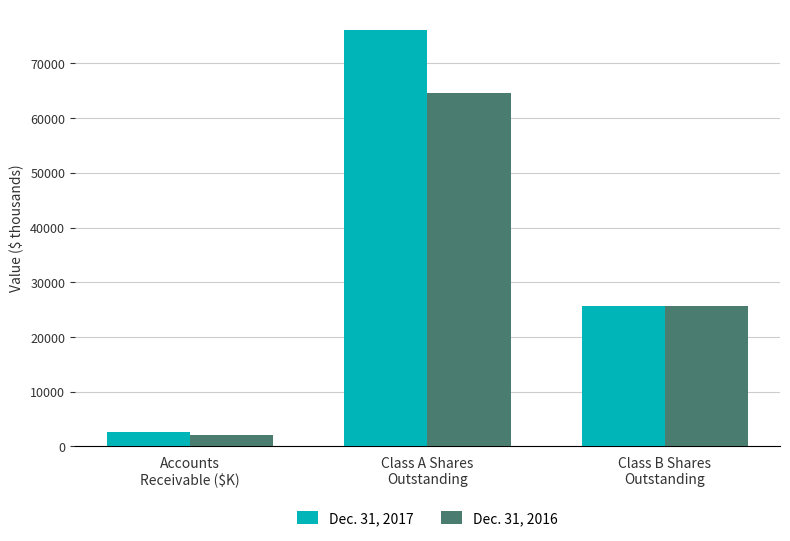

How many distinct data groups are displayed?

2